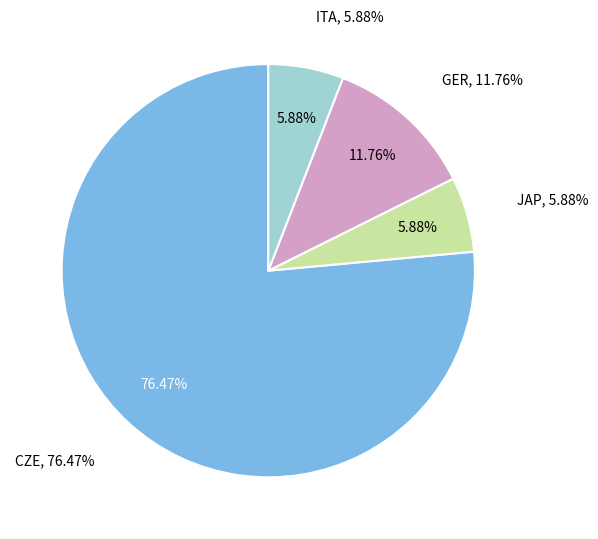

Is there any slice that represents more than half of the pie?

Yes